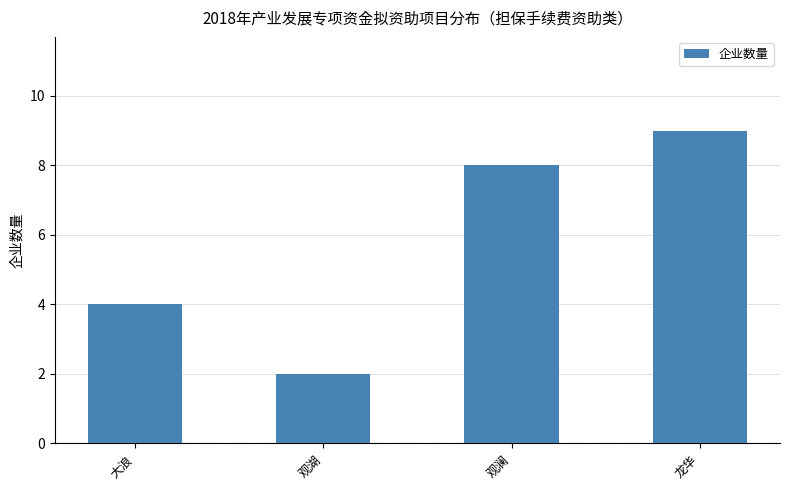

What position from the left is 大浪?

1